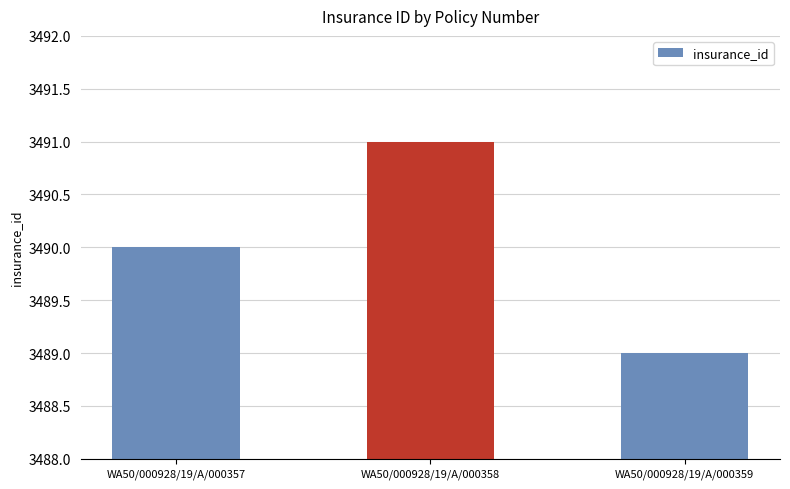

Reading left to right, extract all data points from this chart.

WA50/000928/19/A/000357=3490	WA50/000928/19/A/000358=3491	WA50/000928/19/A/000359=3489